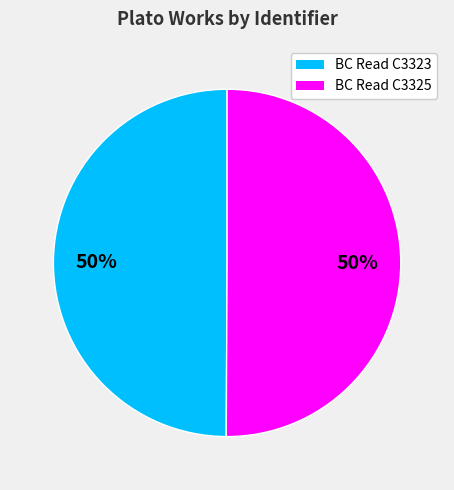

The BC Read C3323 slice represents 50% of the pie. True or false?

True